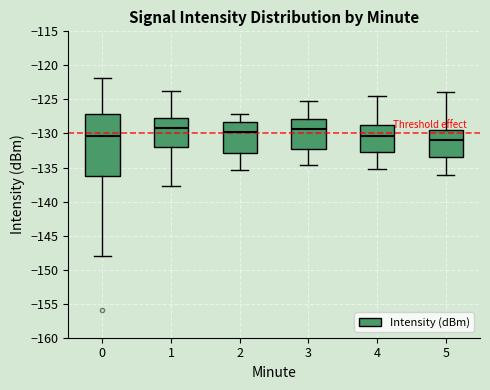

Reading left to right, transcribe this box plot: for each box, give where its median line is, the range the box spans, and where its two whiskers end, as read against the y-axis. The values are not printed on the chart, so give them approximately, as read against the axis.

0: median -130.5, box -136.5 to -127.0, whiskers -148.0 to -122.0
1: median -129.0, box -132.0 to -127.5, whiskers -137.5 to -123.5
2: median -130.0, box -133.0 to -128.5, whiskers -135.5 to -127.0
3: median -129.5, box -132.0 to -128.0, whiskers -134.5 to -125.5
4: median -130.5, box -132.5 to -128.5, whiskers -135.0 to -124.5
5: median -131.0, box -133.5 to -129.5, whiskers -136.0 to -124.0